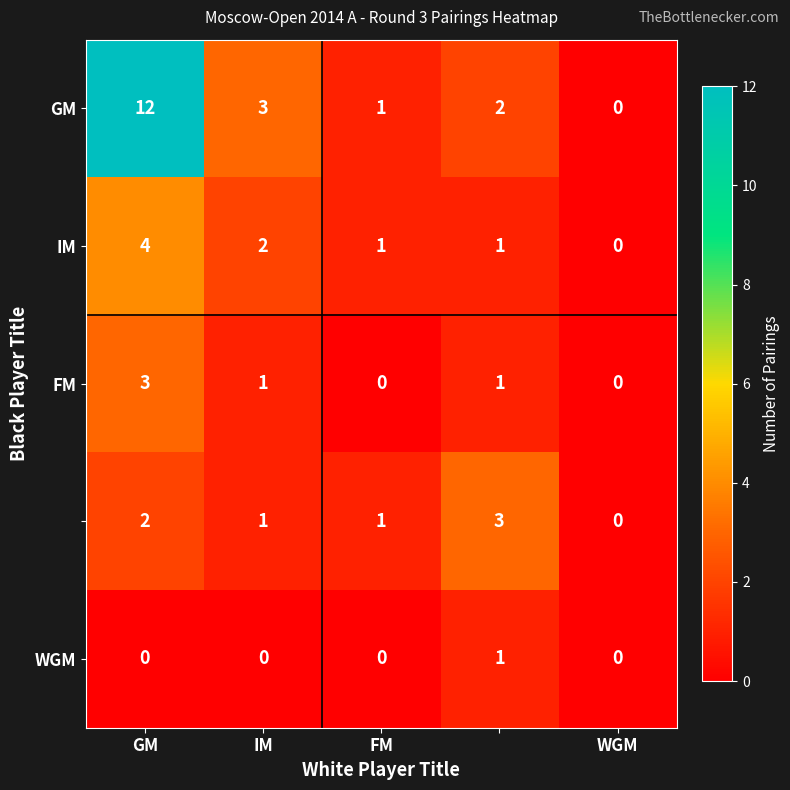

Count the number of categories in the chart.

5